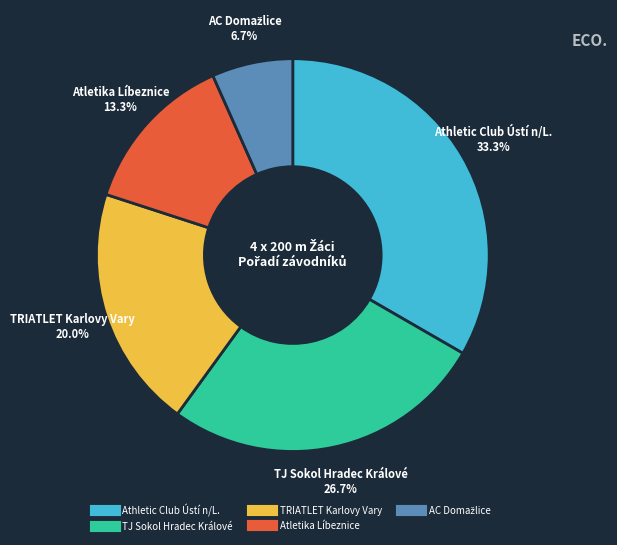

Count the number of slices in the pie.

5